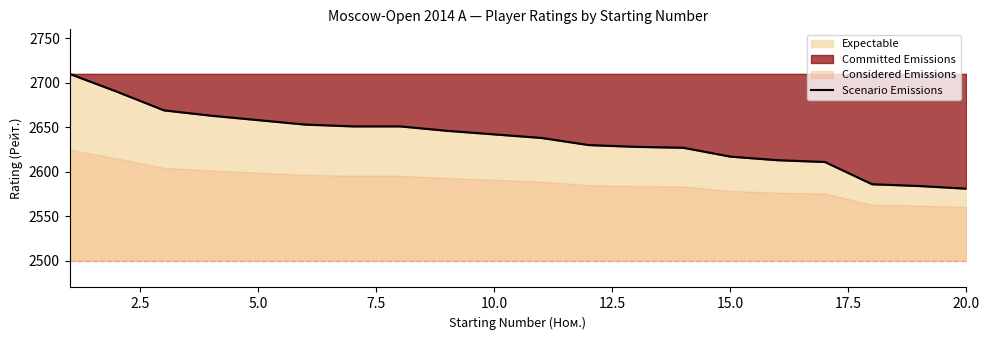

What is the lowest value of the Scenario Emissions series?

2581